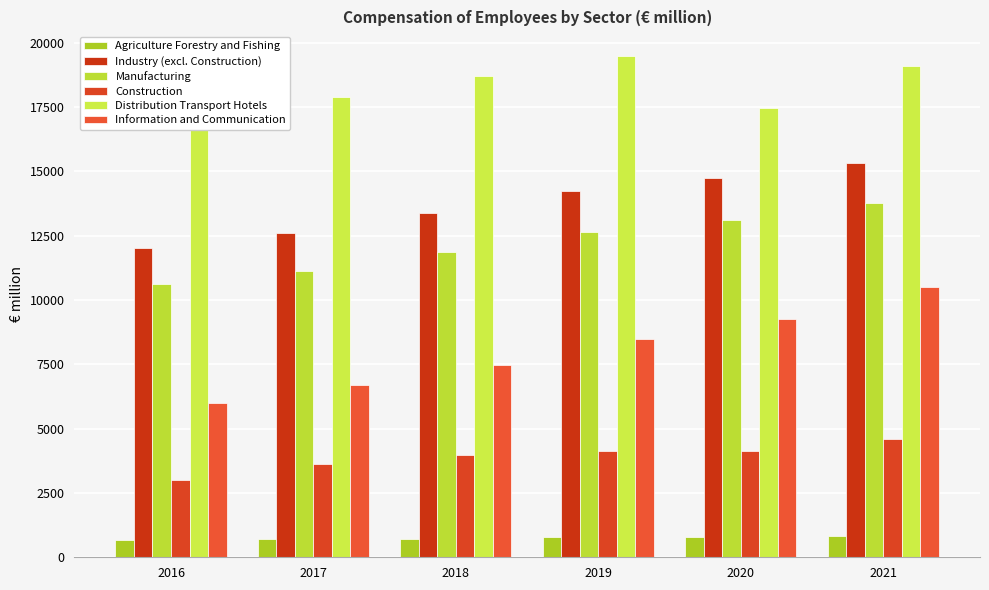

Which series has the largest range (max minus min)?

Information and Communication